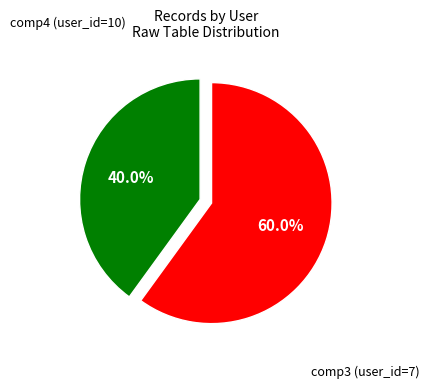

To the nearest percent, what is the combined percentage of comp3 (user_id=7) and comp4 (user_id=10)?

100%